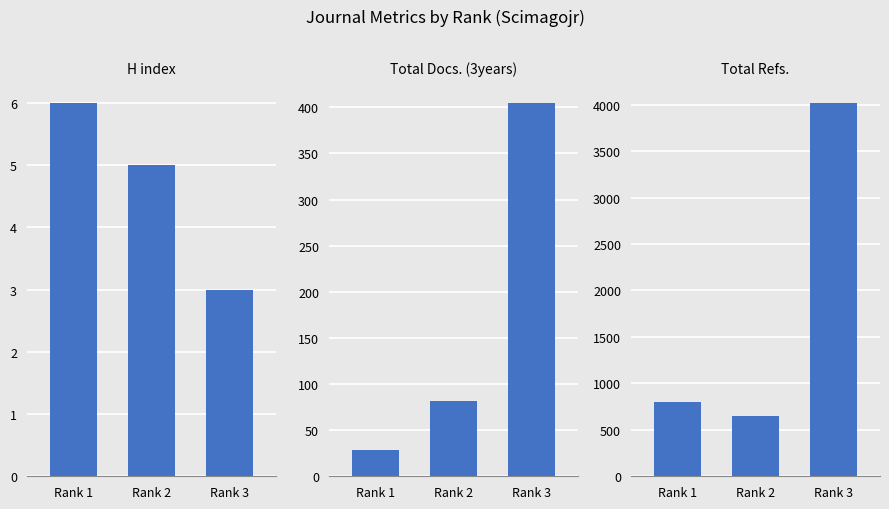

What is the difference between the maximum and minimum values in the Total Refs. series?

3370